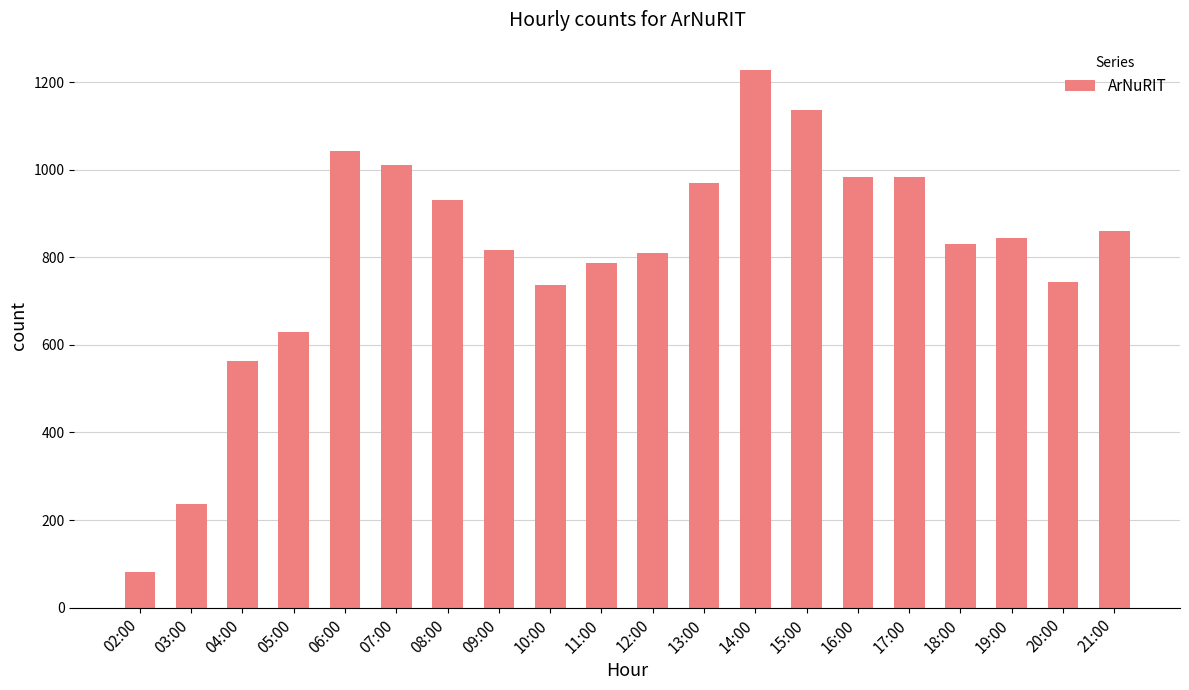

Is it true that the value at 09:00 is 1451?

False